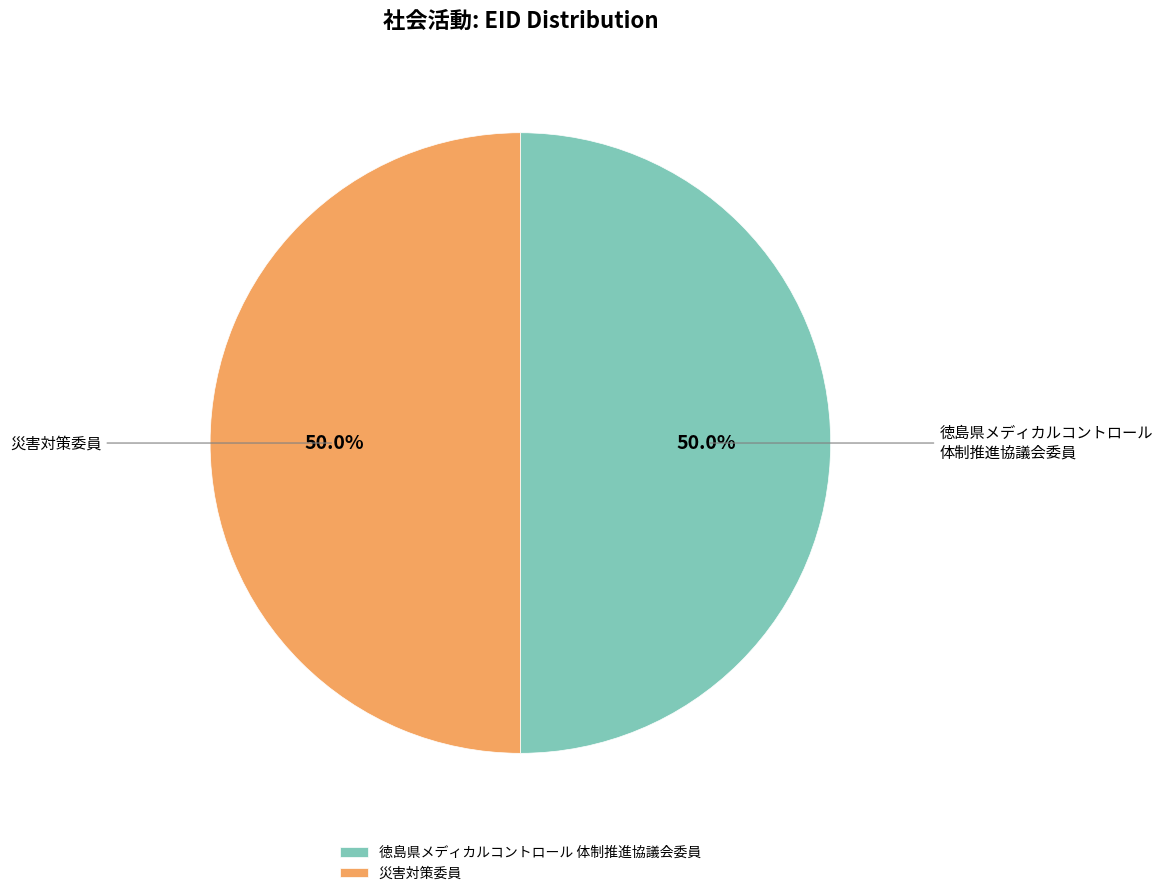

Combined, do 徳島県メディカルコントロール 体制推進協議会委員 and 災害対策委員 account for over 50%?

Yes